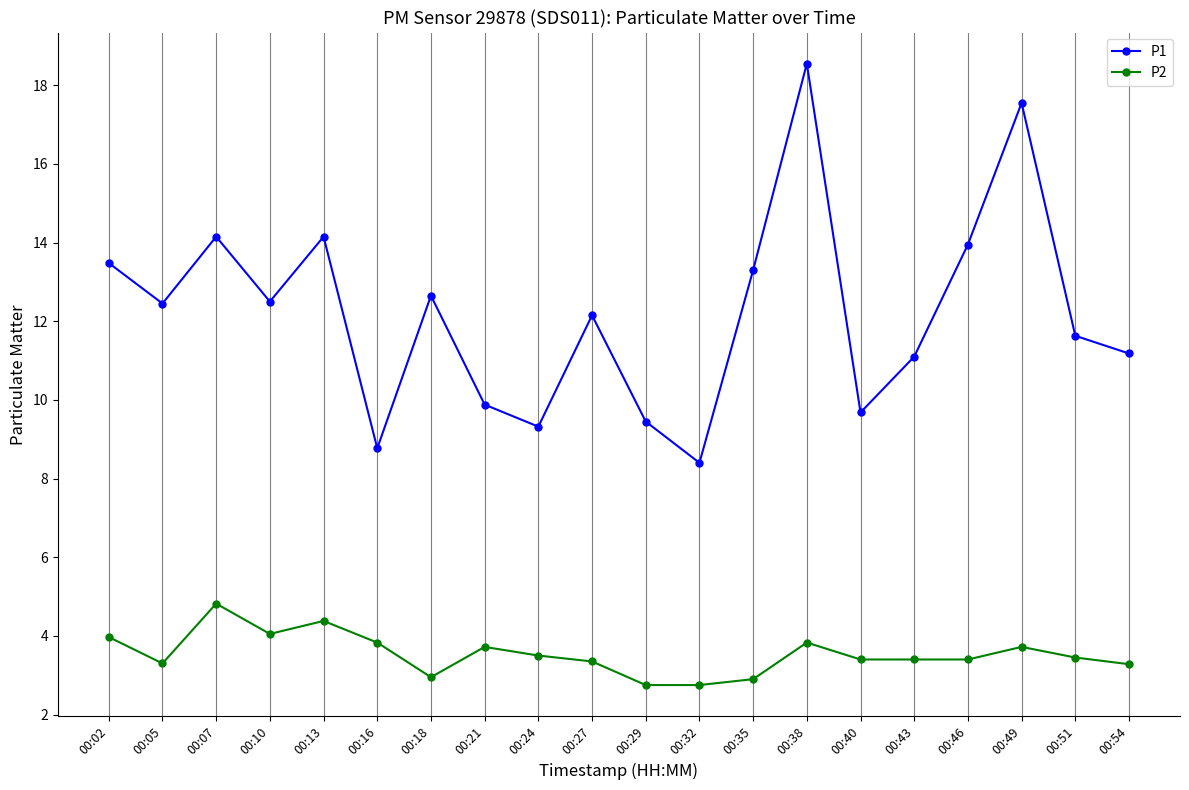

What is the difference between the P2 values at 00:54 and 00:49?

0.4